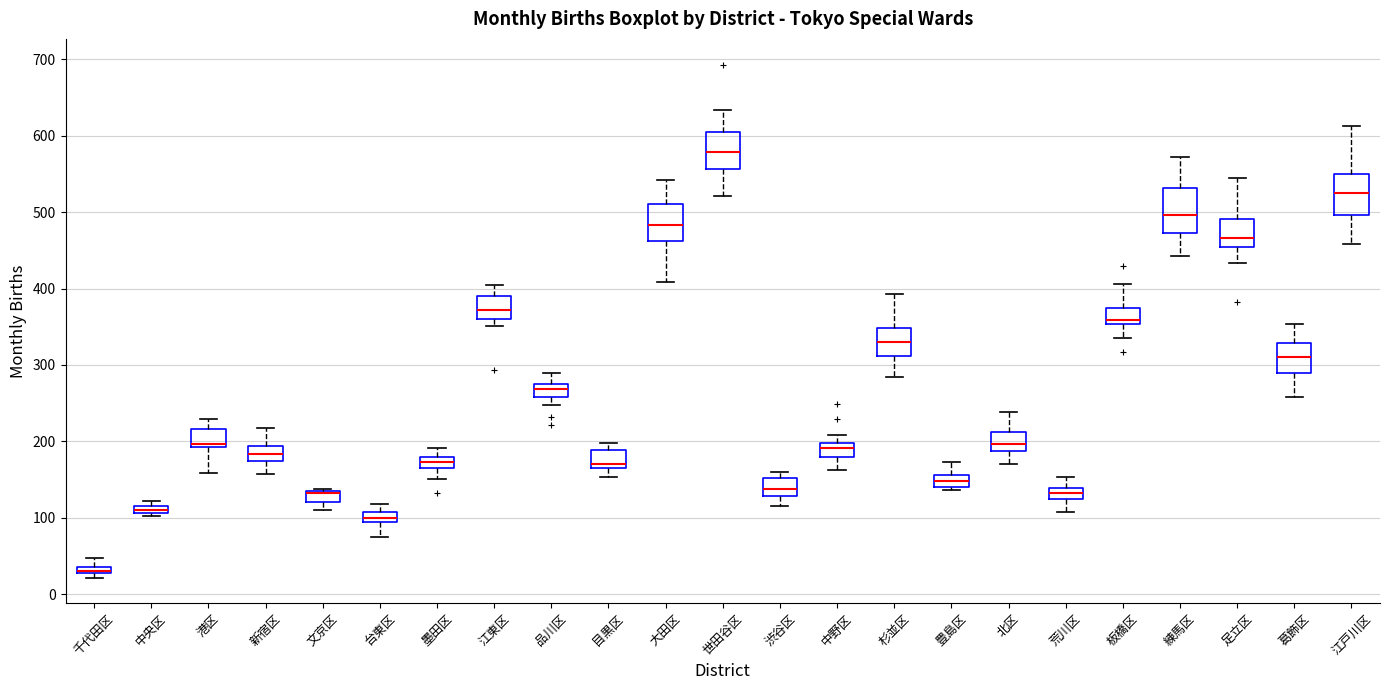

Where does the upper whisker of the box for 墨田区 end on the y-axis? The values are not printed on the chart, so give them approximately, as read against the axis.

190